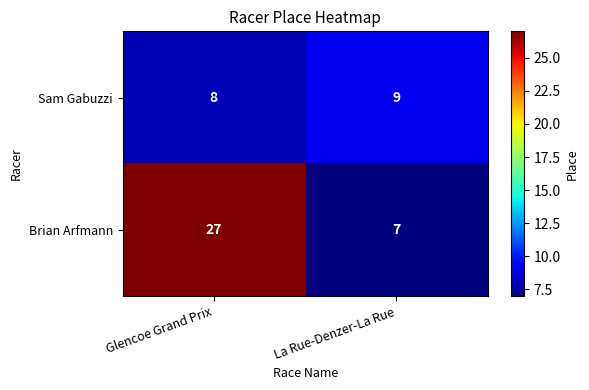

Which series has the widest spread of values?

Brian Arfmann